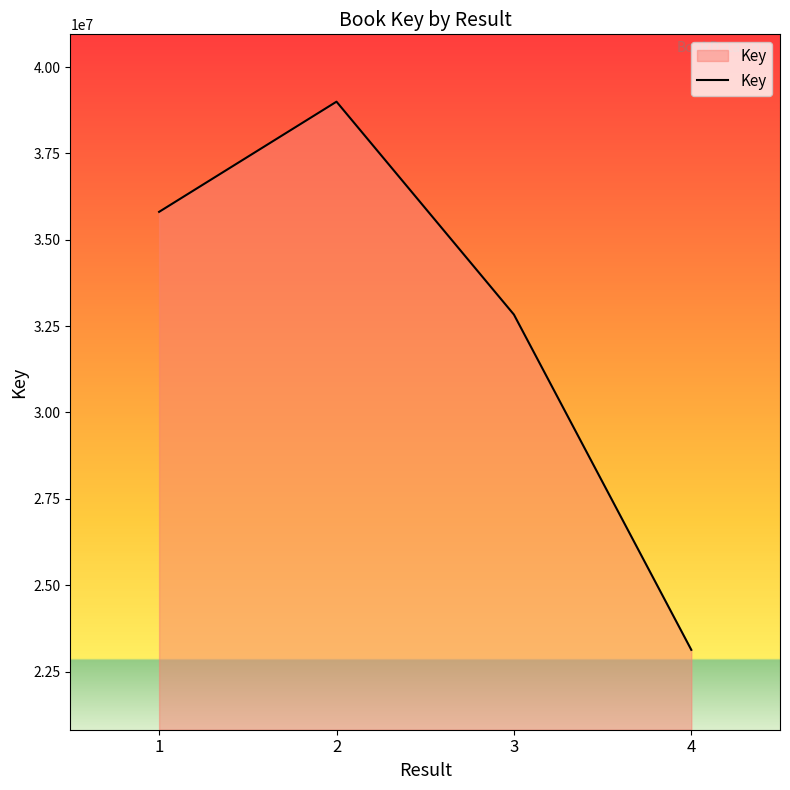

Reading left to right, list all the values displayed in this chart.

1=35809247	2=38999668	3=32835928	4=23126865